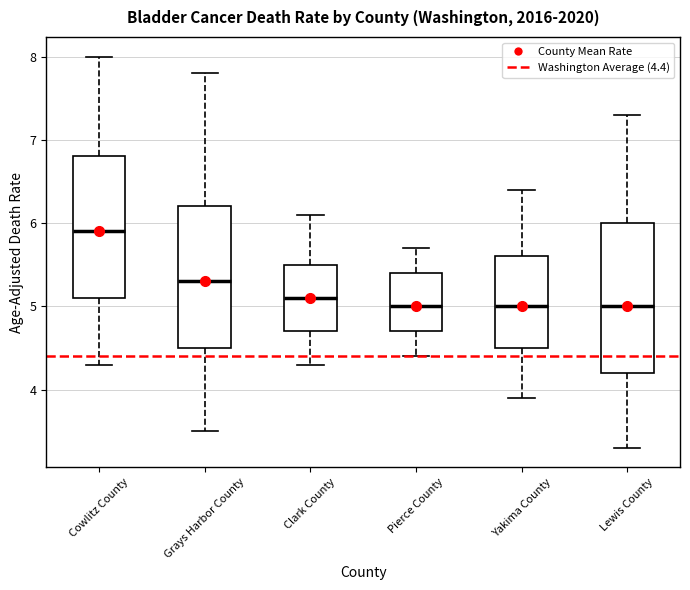

Where is the upper edge of the box for Pierce County on the y-axis? The values are not printed on the chart, so give them approximately, as read against the axis.

5.4